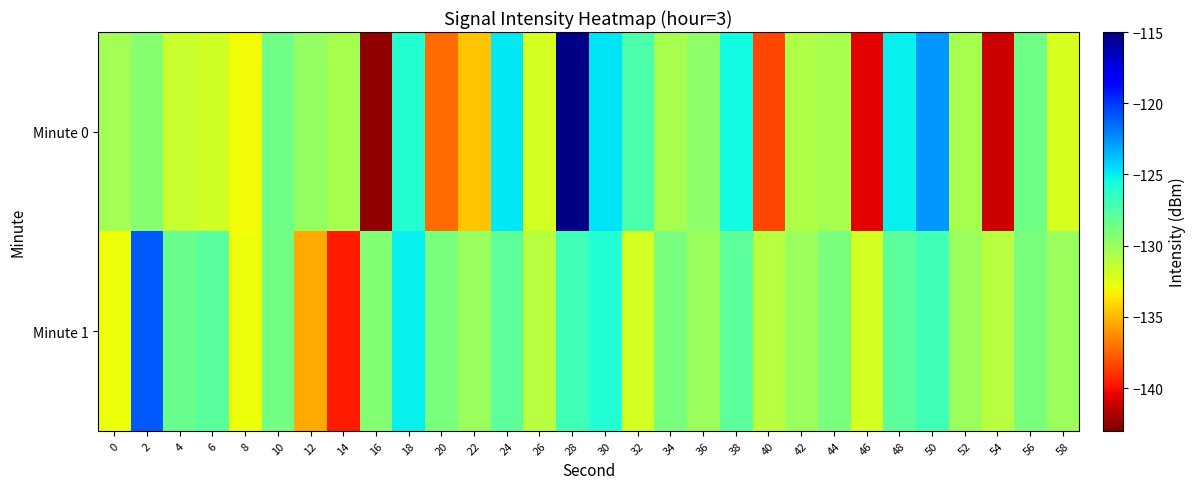

At which category is the sum across all series the highest?

28